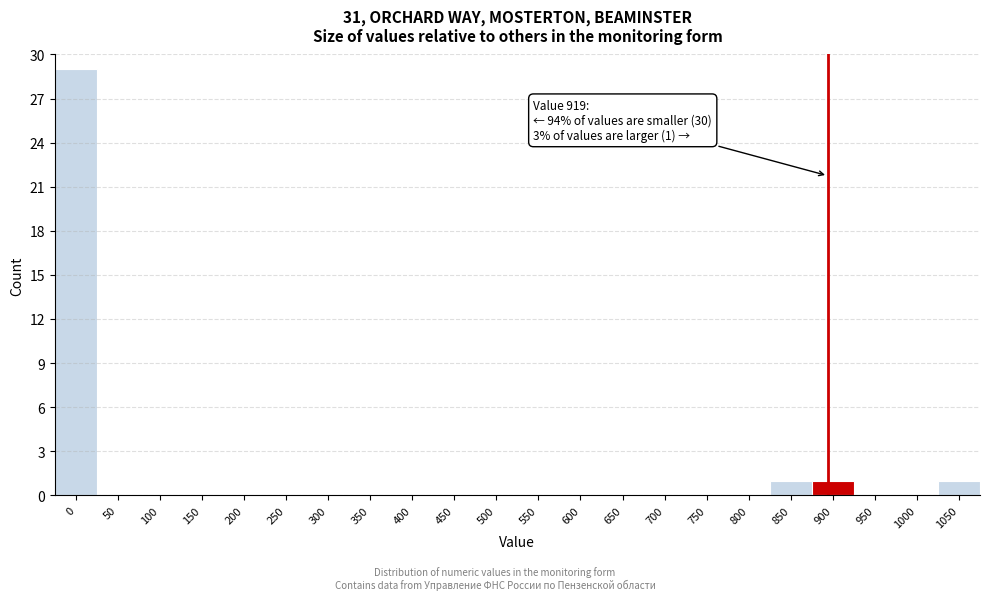

Reading left to right, transcribe all the data shown in this chart.

0=29	50=0	100=0	150=0	200=0	250=0	300=0	350=0	400=0	450=0	500=0	550=0	600=0	650=0	700=0	750=0	800=0	850=1	900=1	950=0	1000=0	1050=1